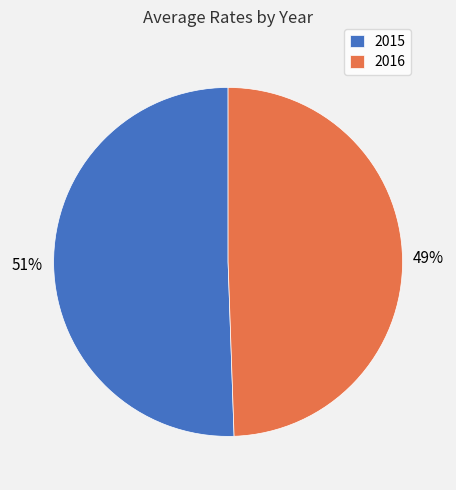

The 2015 slice represents 51% of the pie. True or false?

True